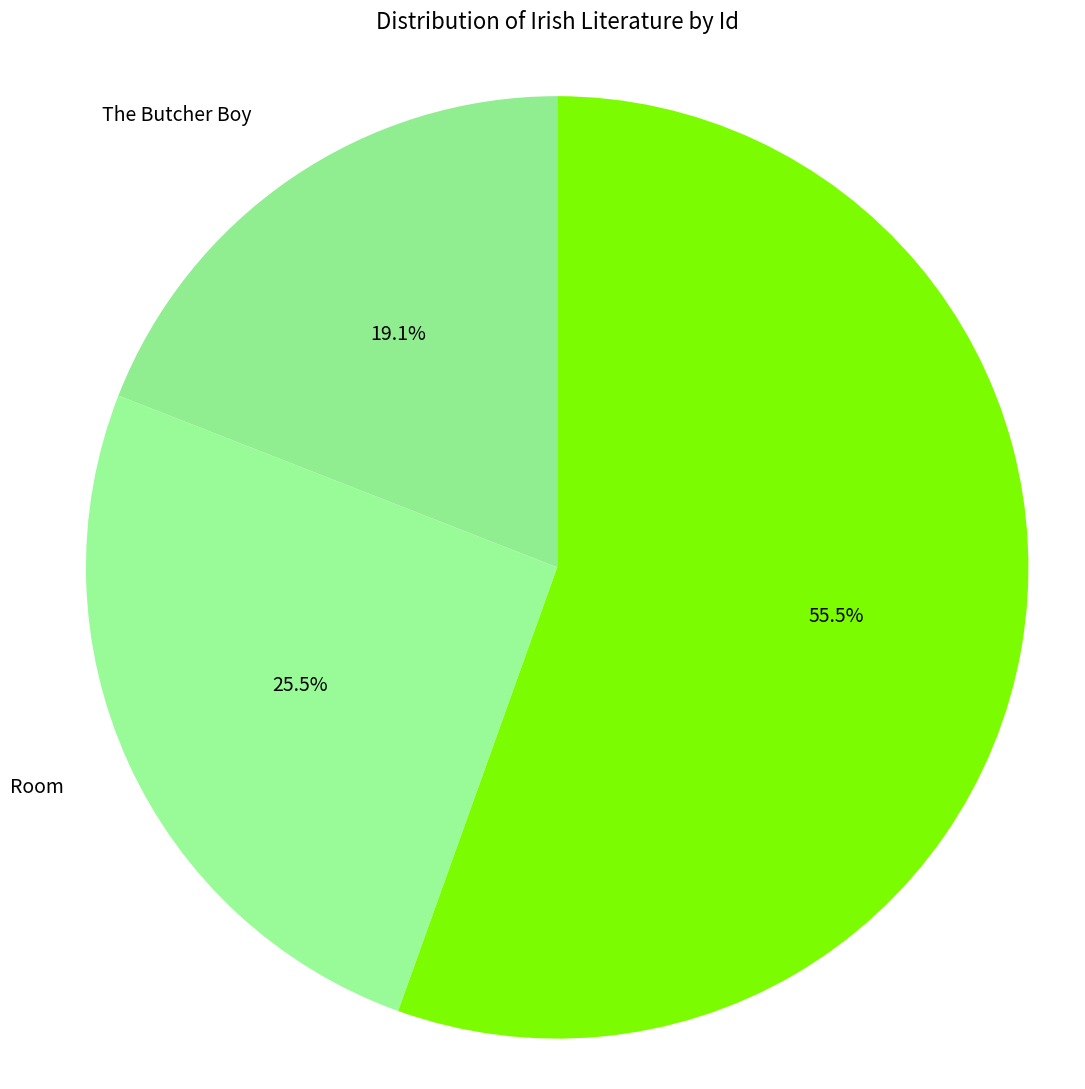

Is the sum of In The Woods and Room greater than half?

Yes